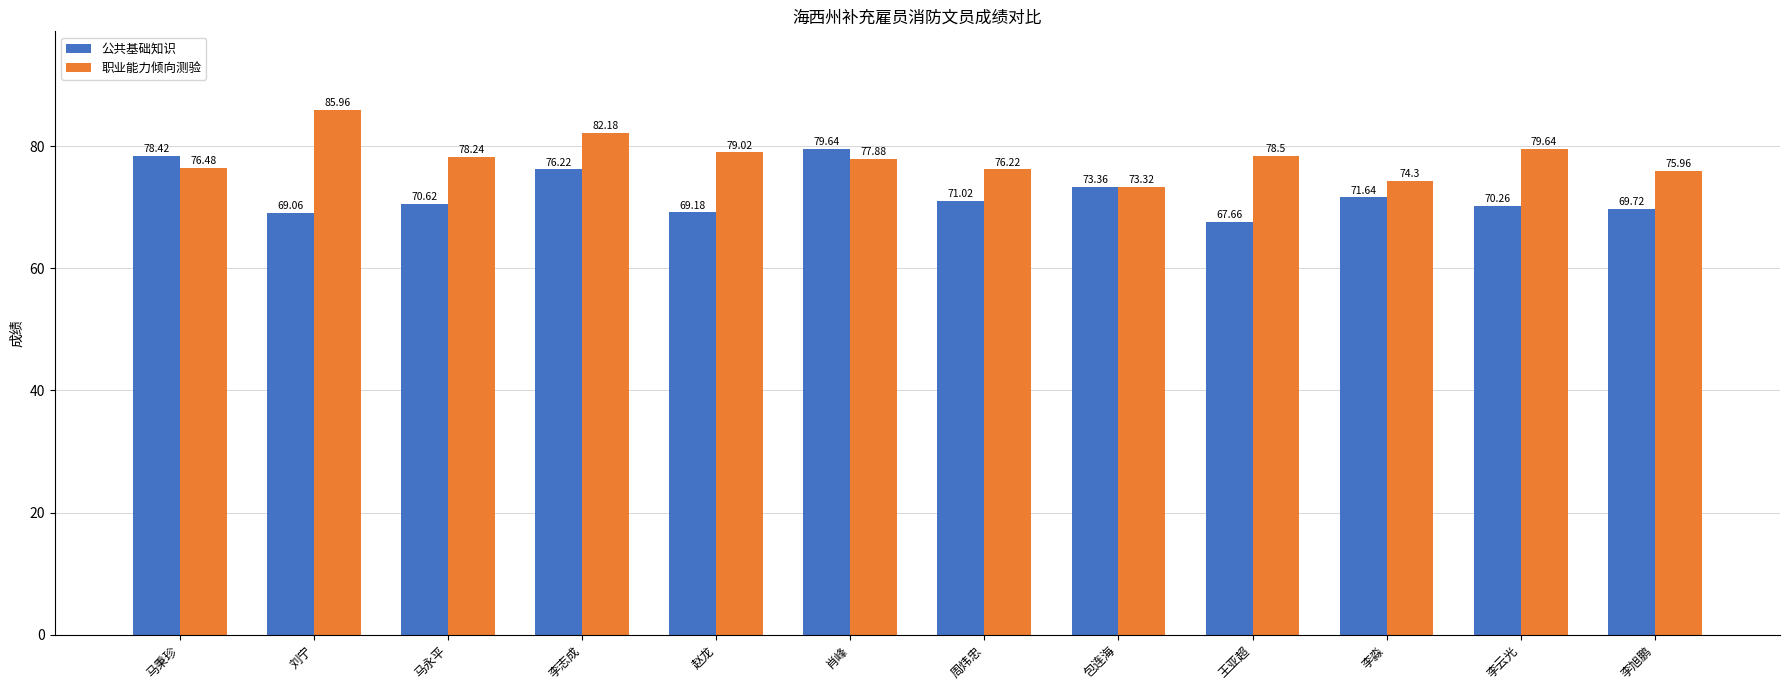

What are all the series names shown in the legend?

公共基础知识, 职业能力倾向测验